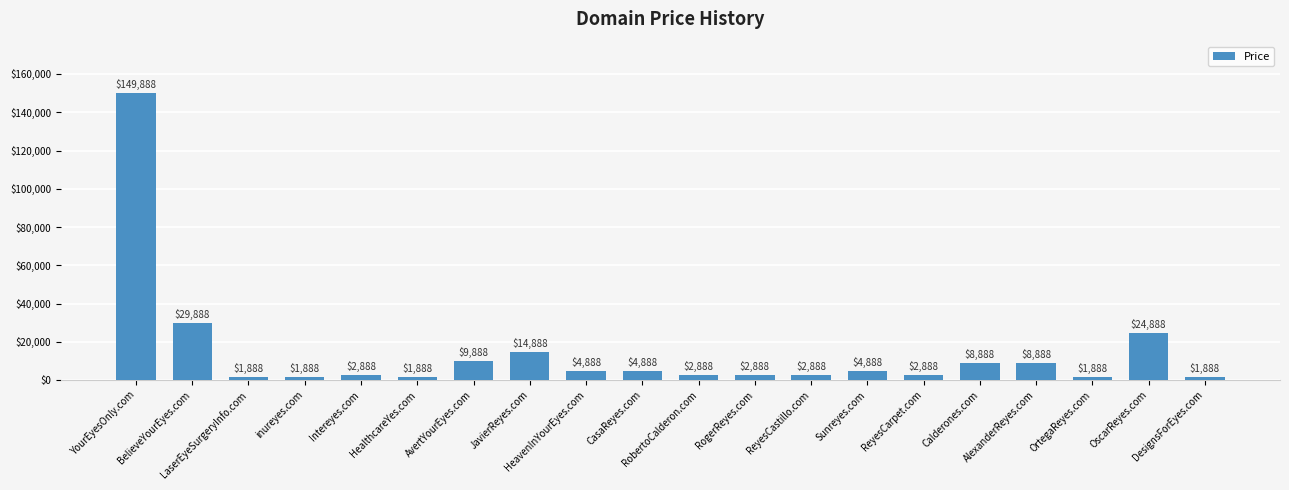

What is the value of the 1st bar from the left?

149888